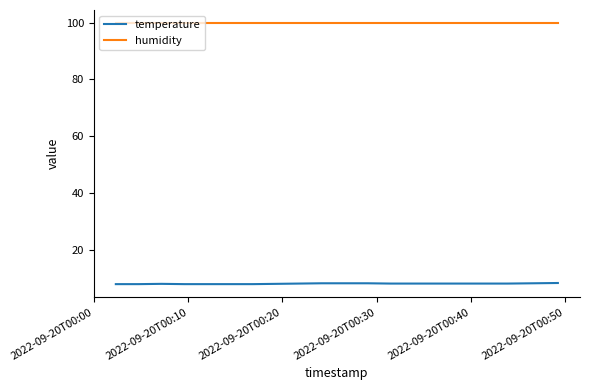

Which series has the widest spread of values?

temperature